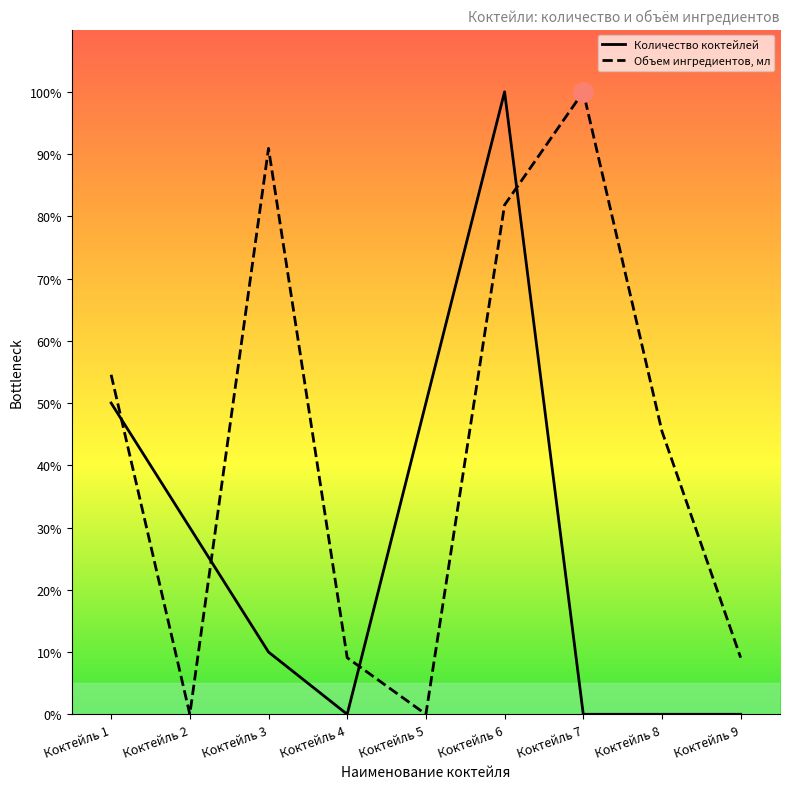

What is the average value of the Количество коктейлей series?

26.7